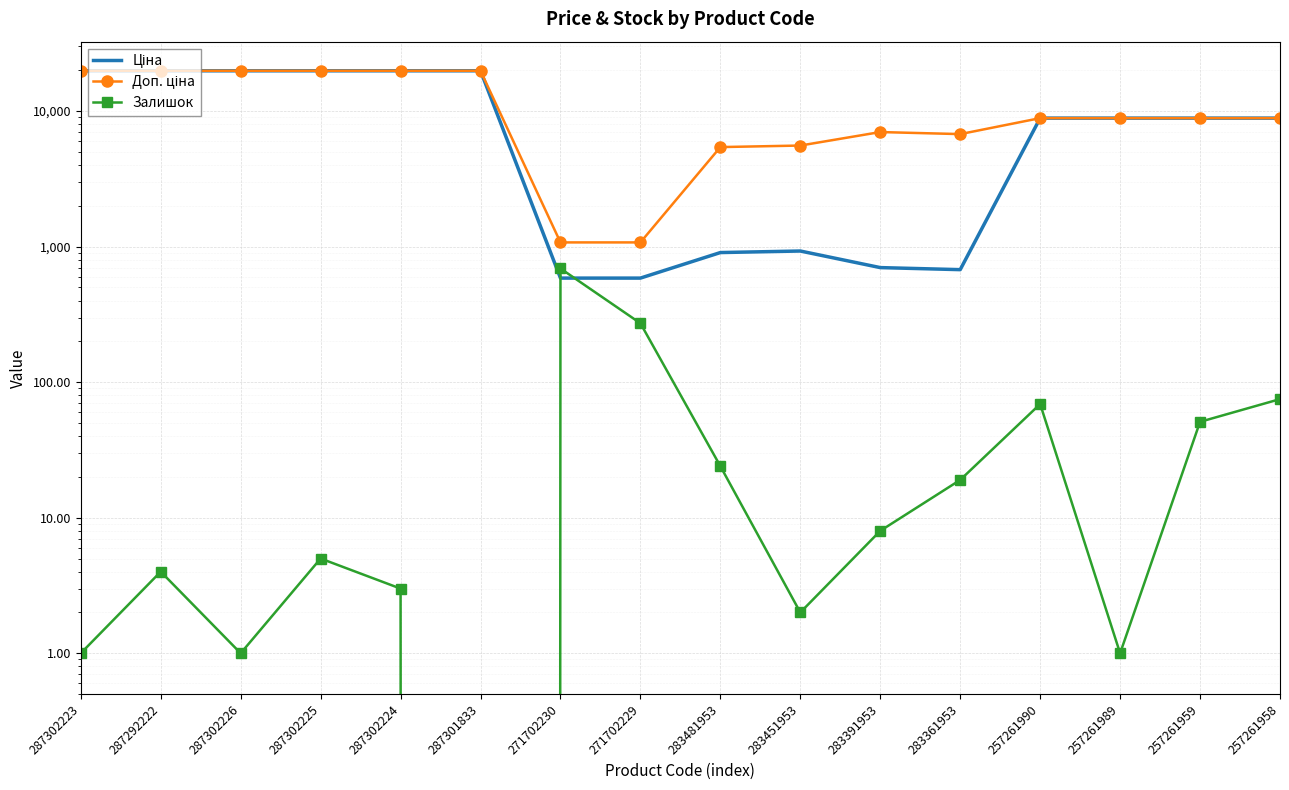

True or false: Залишок has more than 0 points higher than both neighbors.

True